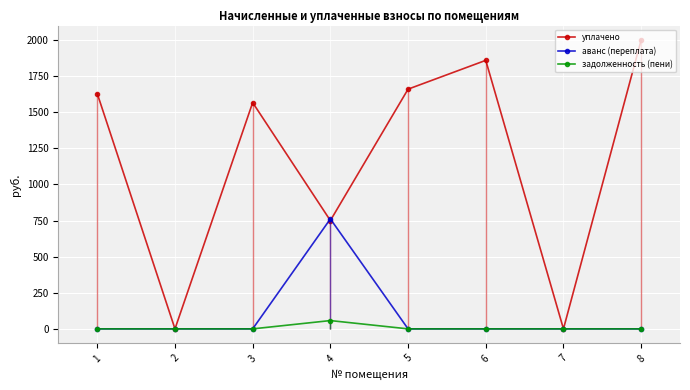

In аванс (переплата), how many points are higher than both neighbors (excluding endpoints)?

1